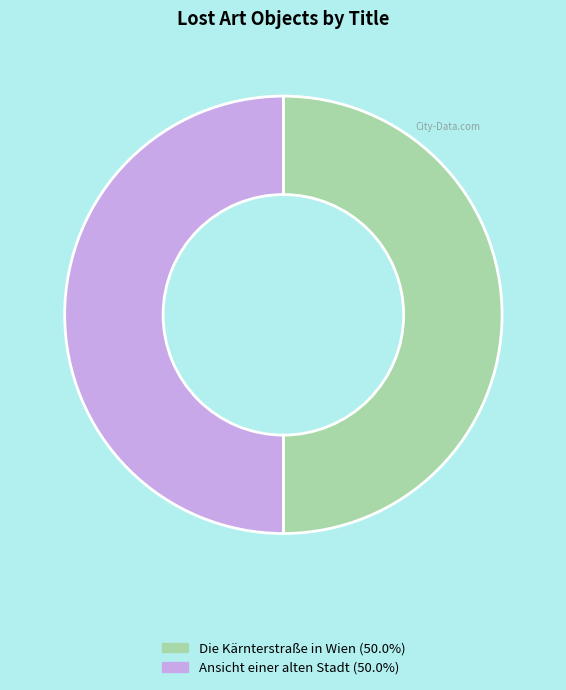

What is the ratio of the value at Ansicht einer alten Stadt to the value at Die Kärnterstraße in Wien?

1.0